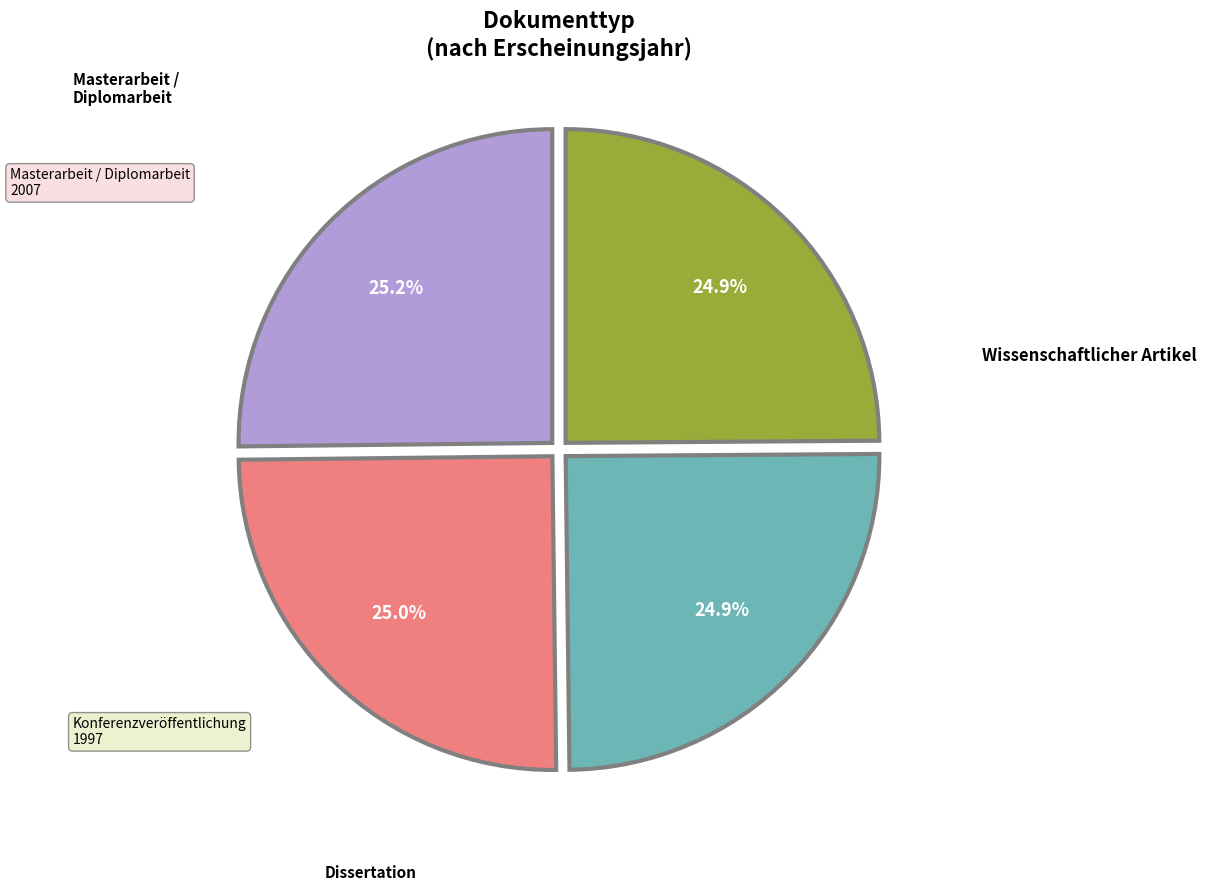

Is there a majority slice in this chart?

No